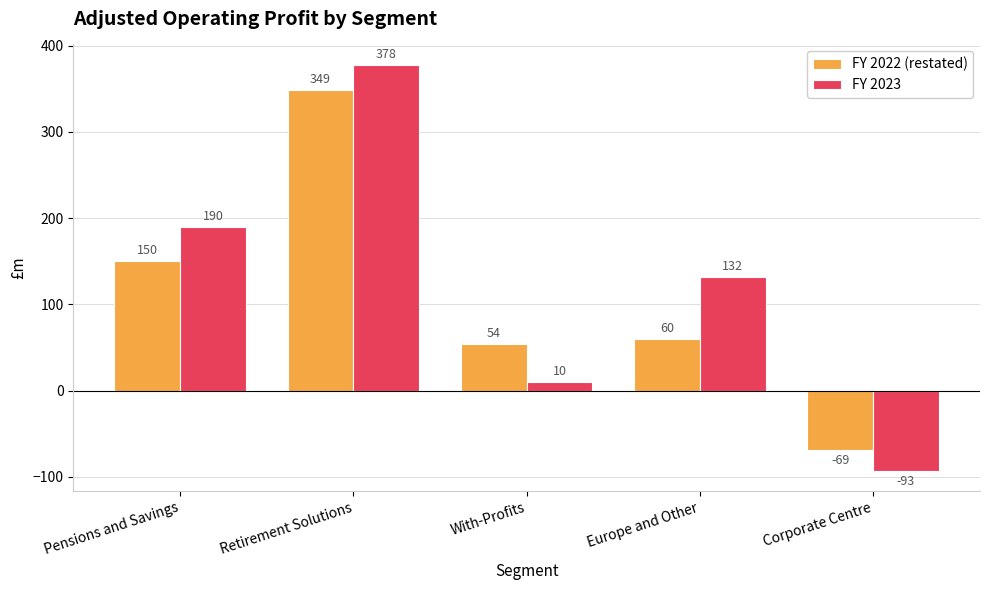

Reading left to right, transcribe all the data shown in this chart.

FY 2022 (restated): 150	349	54	60	-69
FY 2023: 190	378	10	132	-93